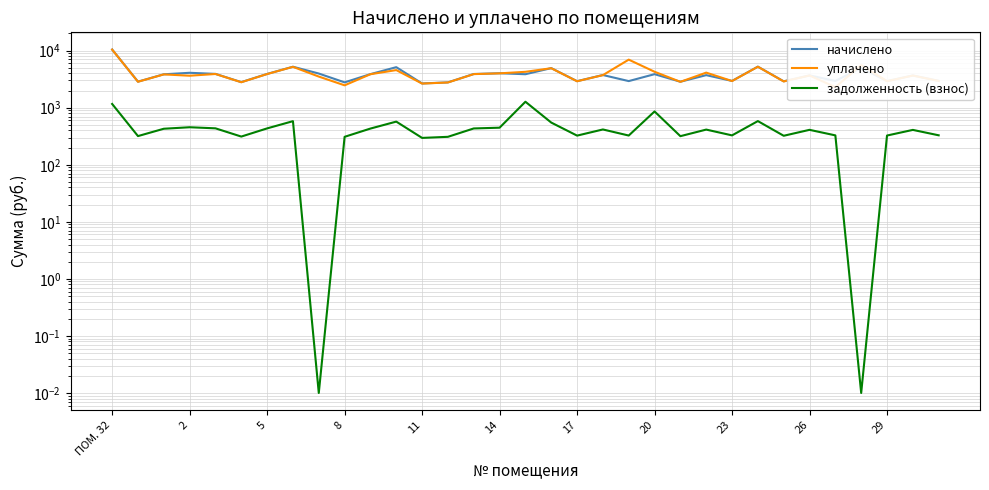

How many data points does each series have?

33